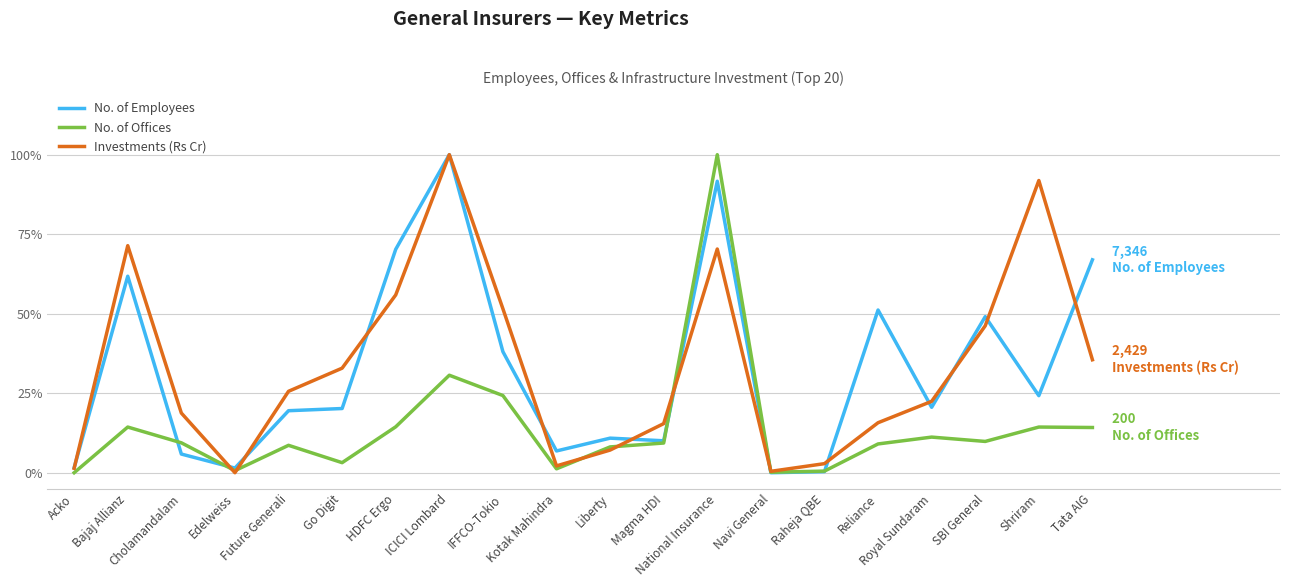

What are all the series names shown in the legend?

No. of Employees, No. of Offices, Investments (Rs Cr)